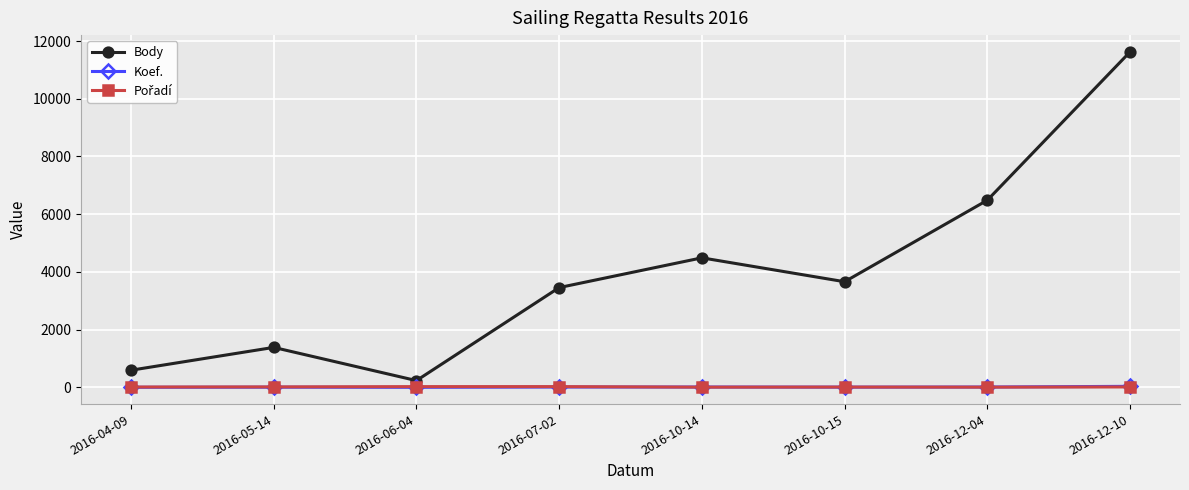

Between 2016-07-02 and 2016-12-04, which series saw the biggest shift?

Body